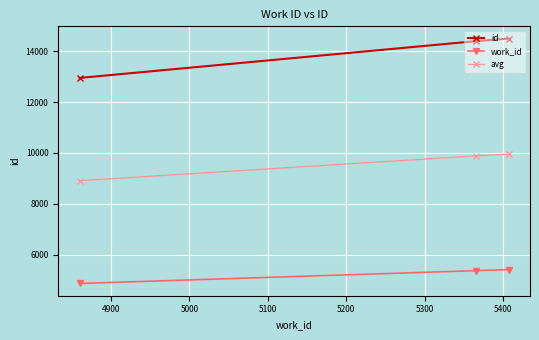

At how many categories does at least one series exceed 7789?

3